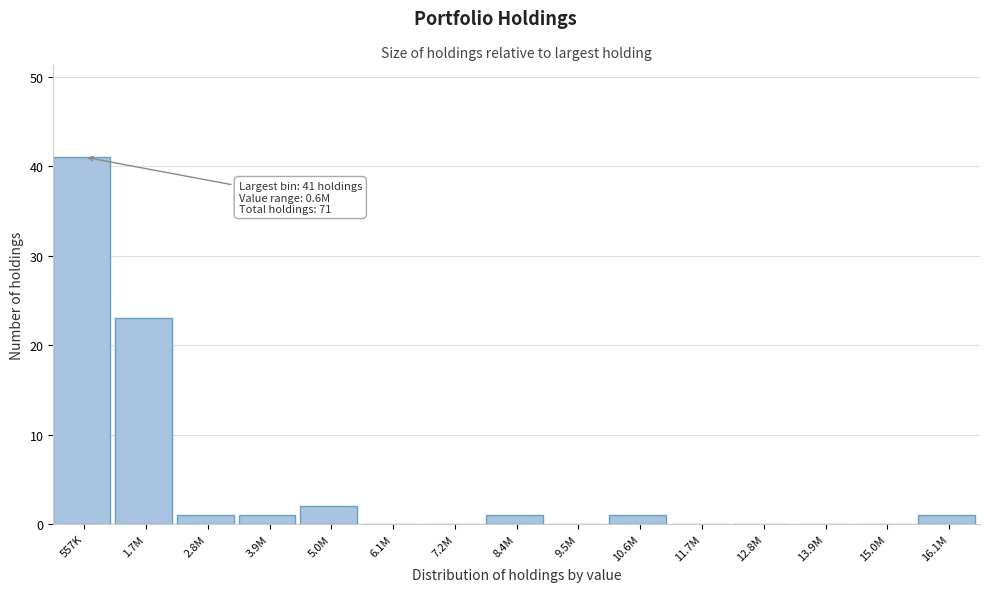

Reading left to right, list all the values displayed in this chart.

557K=41	1.7M=23	2.8M=1	3.9M=1	5.0M=2	6.1M=0	7.2M=0	8.4M=1	9.5M=0	10.6M=1	11.7M=0	12.8M=0	13.9M=0	15.0M=0	16.1M=1